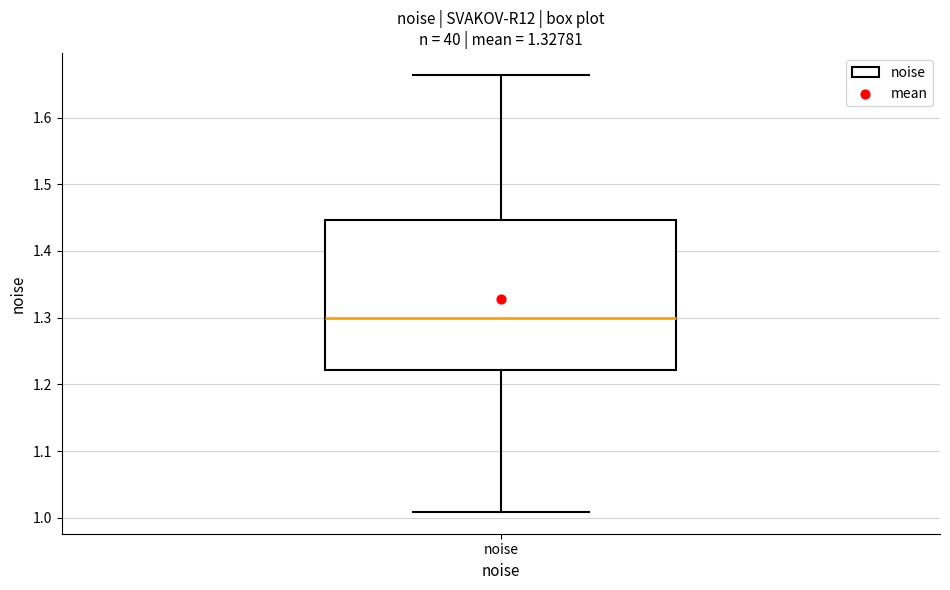

Read this box plot against the y-axis: the position of the median line, the range covered by the box, and the ends of both whiskers. The values are not printed on the chart, so give them approximately, as read against the axis.

median 1.30, box 1.22 to 1.45, whiskers 1.01 to 1.66